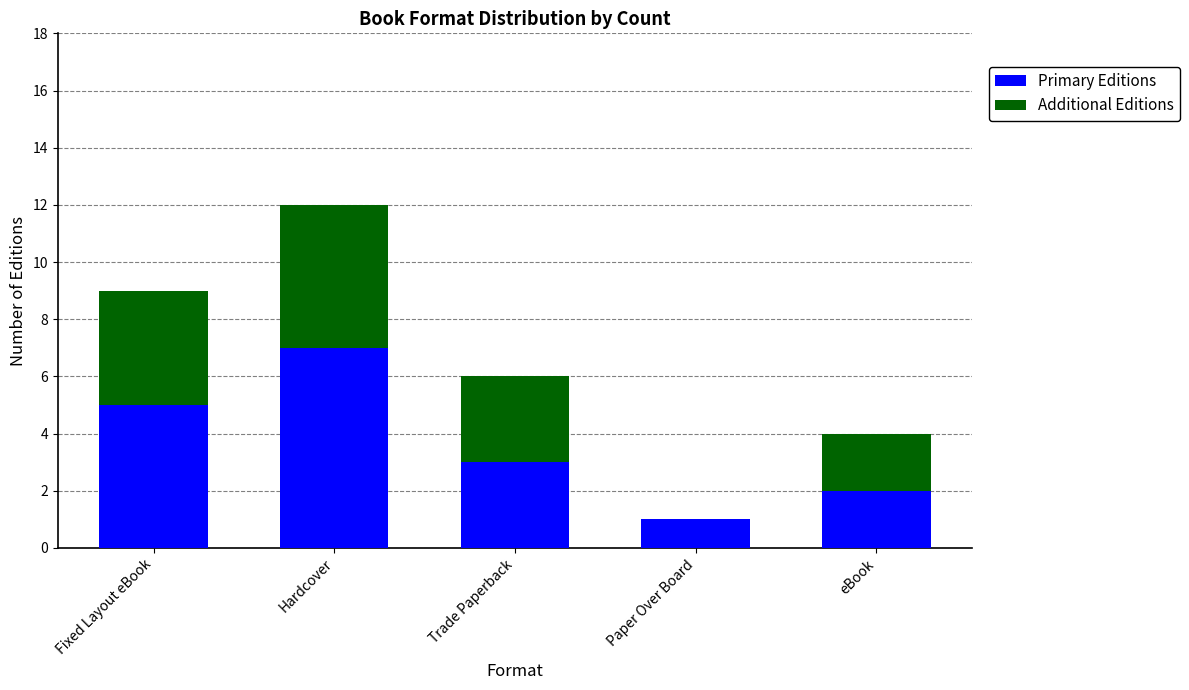

Which category has the highest value in the Primary Editions series?

Hardcover